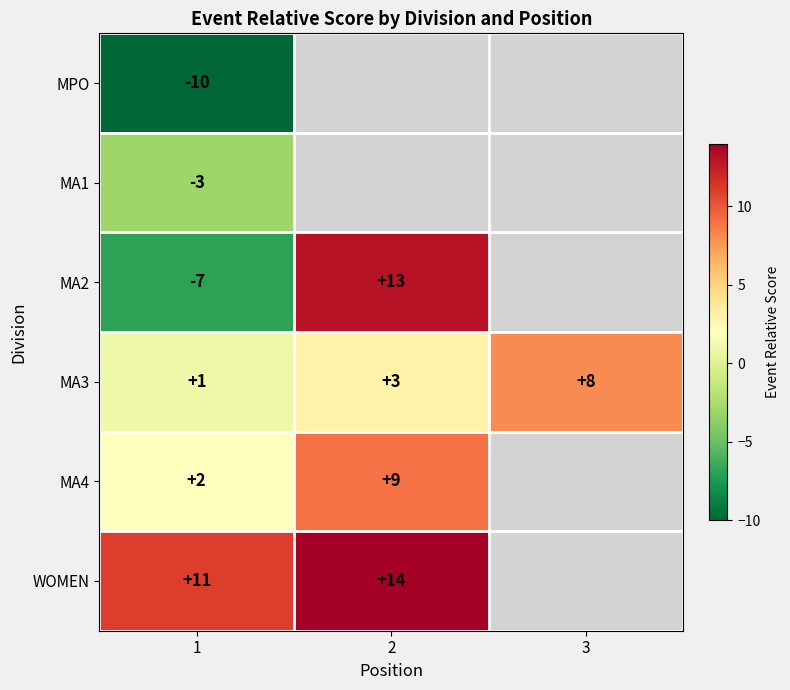

Is the value of MPO at 1 greater than the value of MA3 at 3?

No